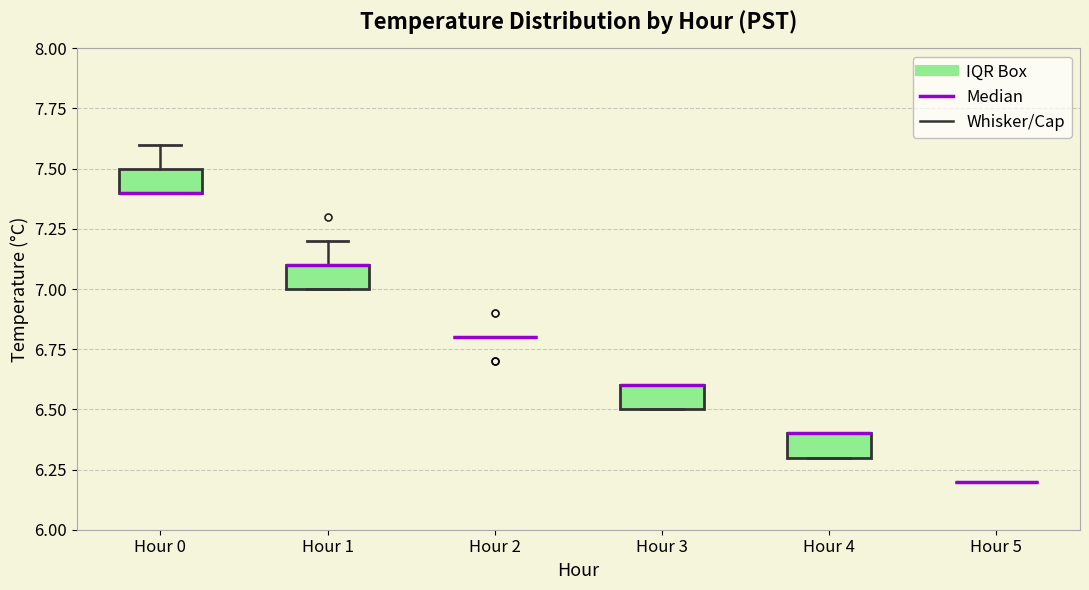

Where is the upper edge of the box for Hour 4 on the y-axis? The values are not printed on the chart, so give them approximately, as read against the axis.

6.4